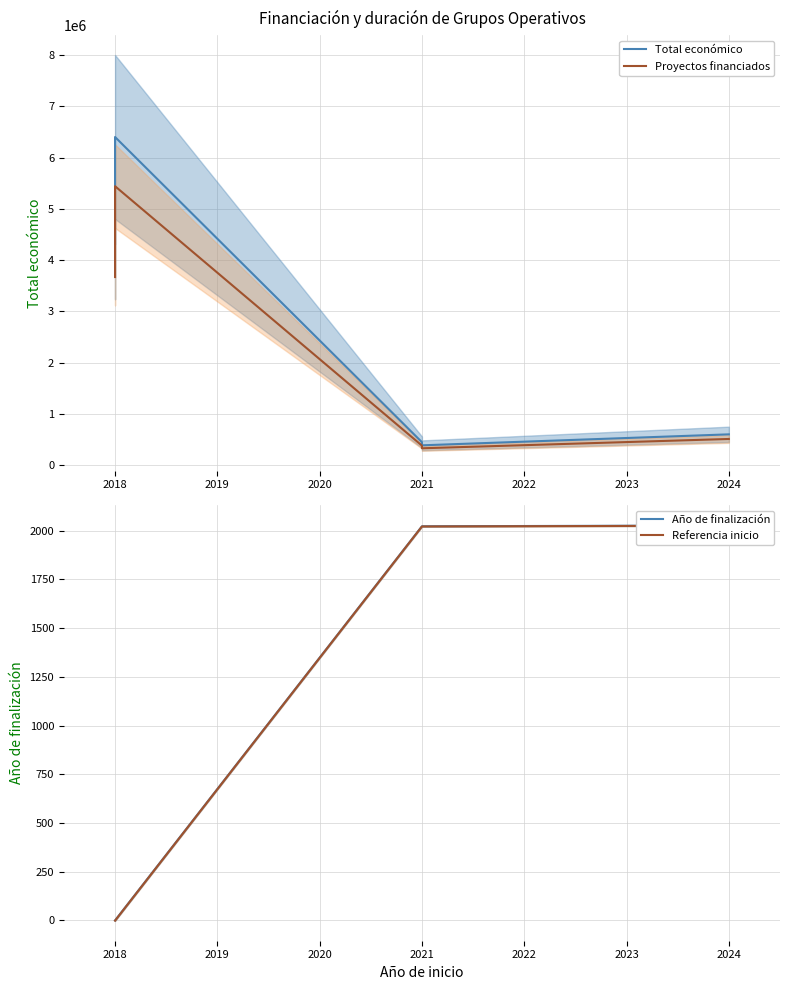

What are all the series names shown in the legend?

Total económico, Proyectos financiados, Año de finalización, Referencia inicio